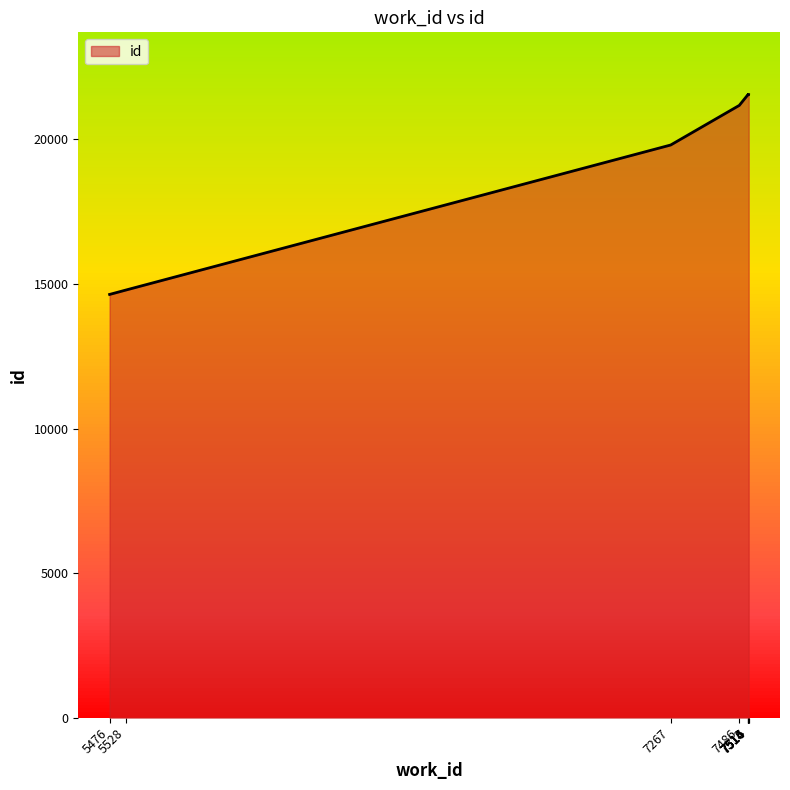

What is the difference between the maximum and minimum values?

6910